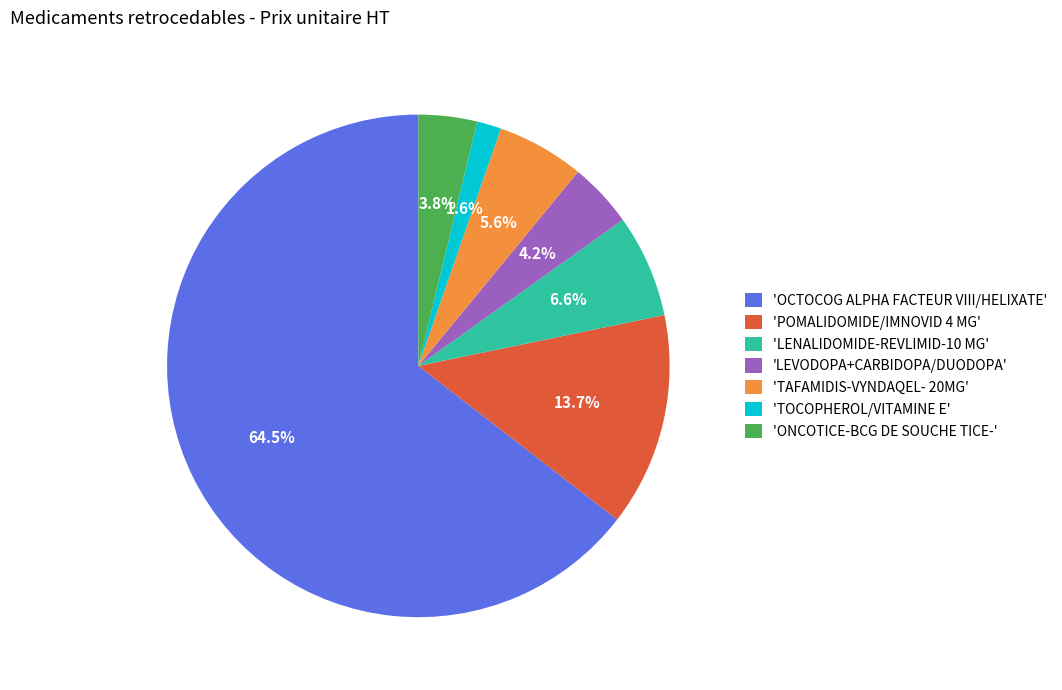

What percentage is NOT represented by 'TOCOPHEROL/VITAMINE E'?

98.4%